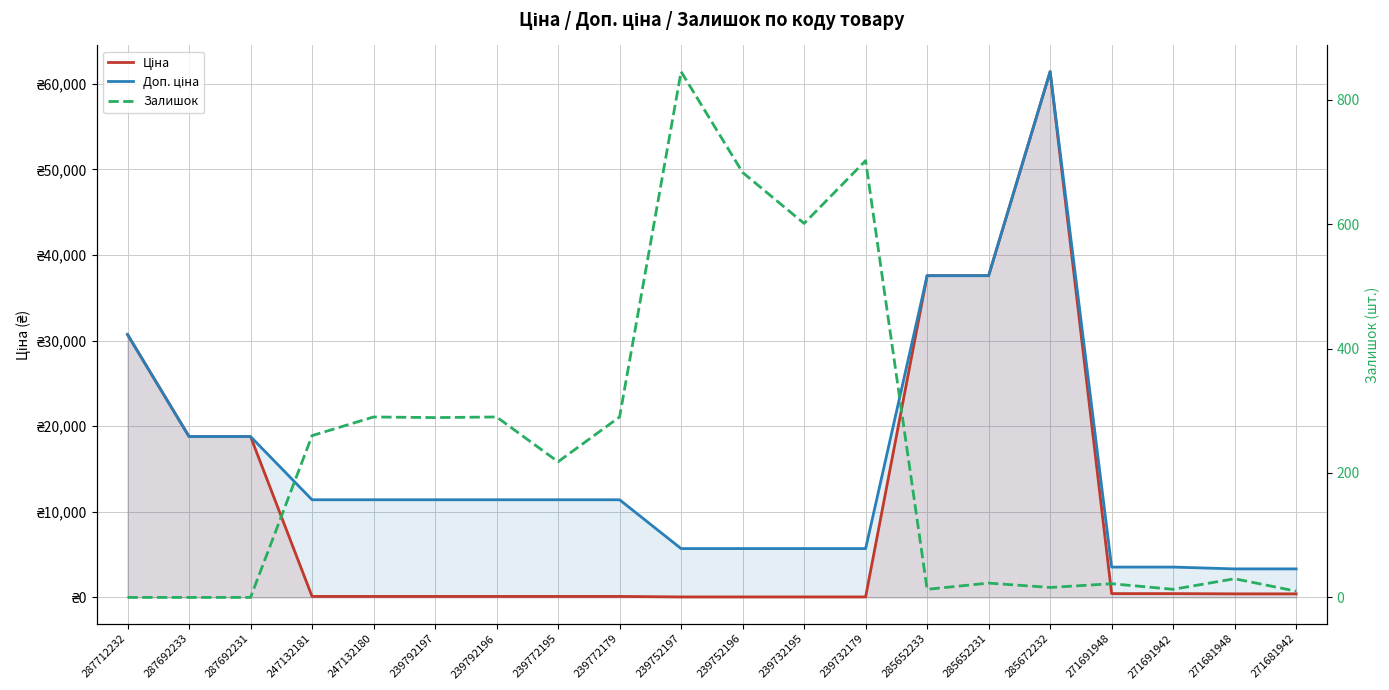

List the labels in order of Ціна value, smallest first.

239752197, 239752196, 239732195, 239732179, 247132181, 247132180, 239792197, 239792196, 239772195, 239772179, 271681948, 271681942, 271691948, 271691942, 287692233, 287692231, 287712232, 285652233, 285652231, 285672232